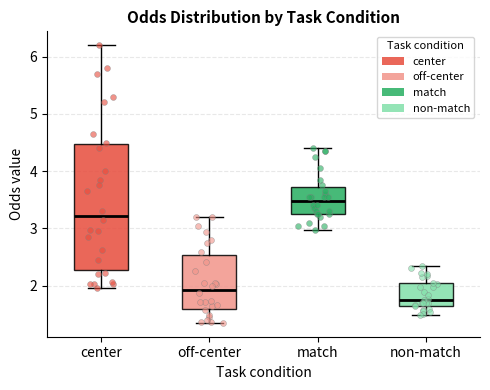

Which box is the tallest, from its lower edge to its upper edge?

center